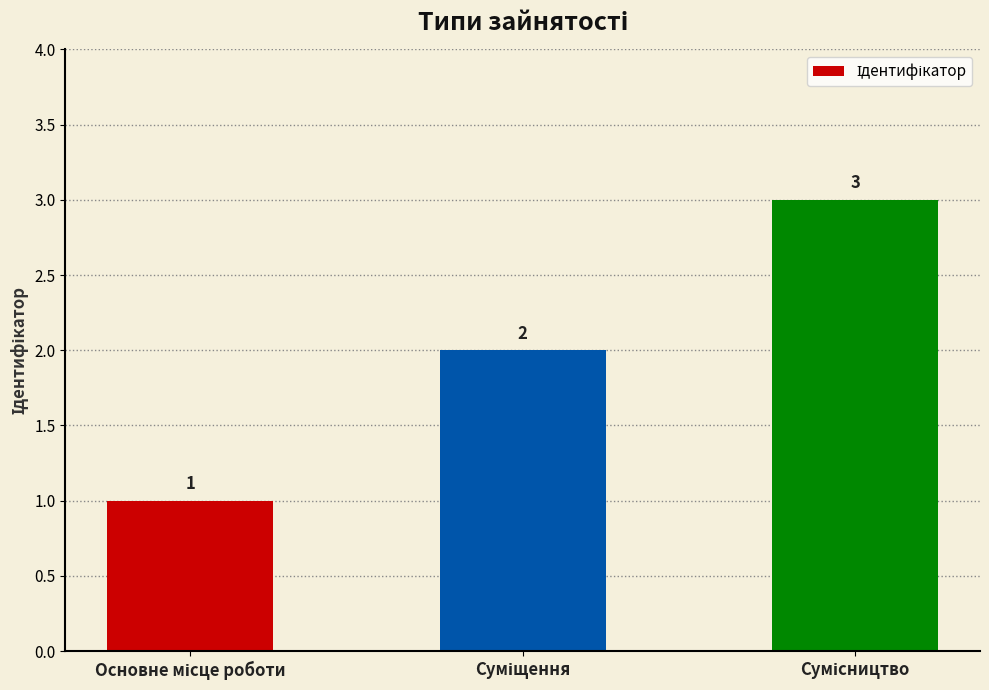

What is the sum of all values?

6